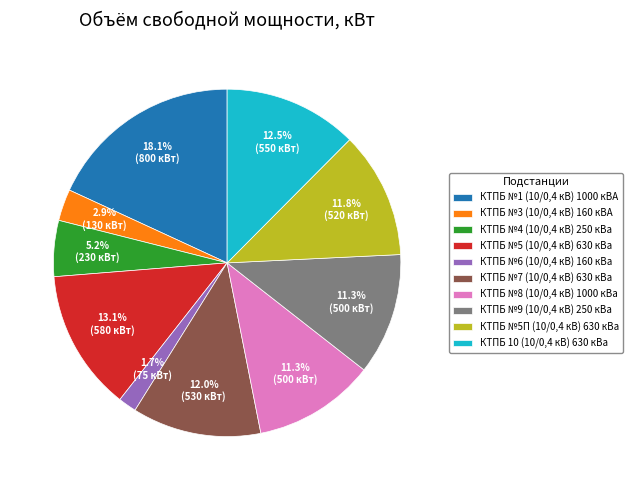

How many segments does this pie chart have?

10